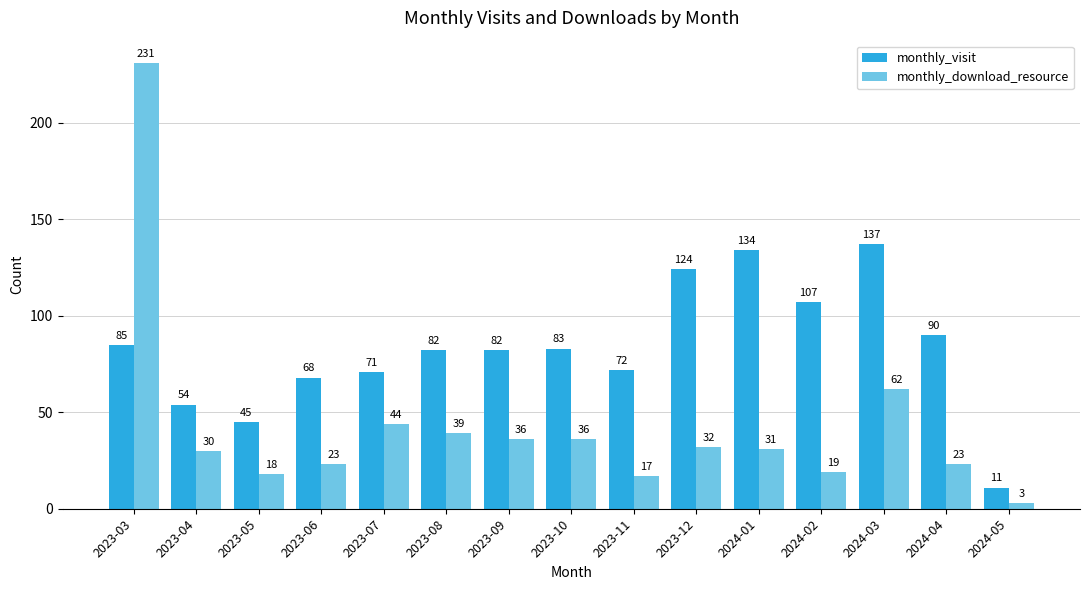

The monthly_download_resource series shows 231 at 2023-03. True or false?

True